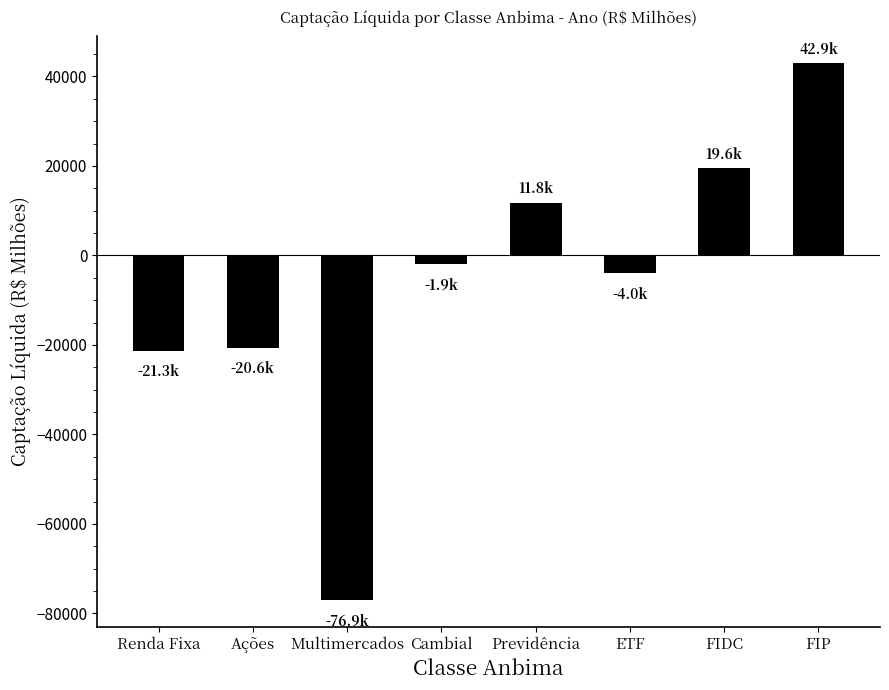

What is the approximate value at ETF?

-3959.0